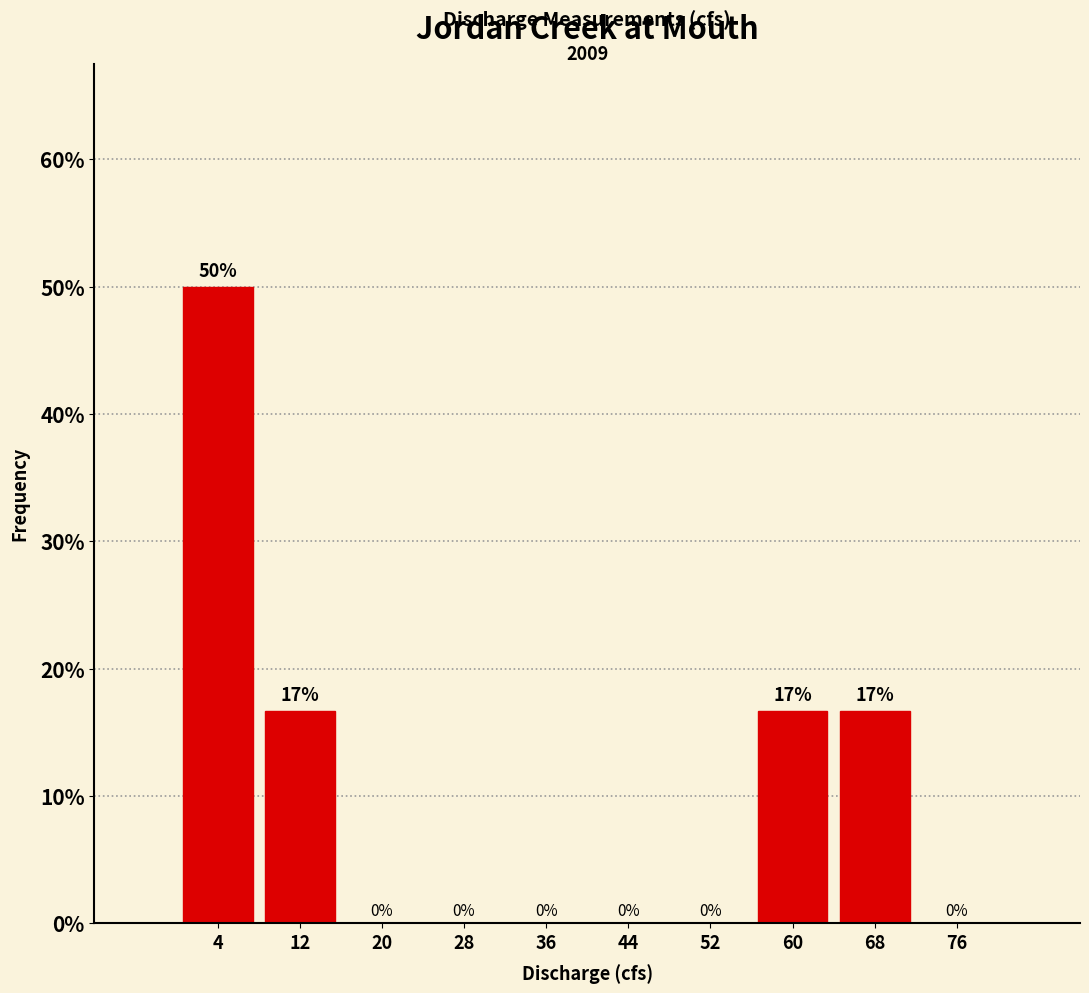

Which range on the x-axis has the tallest bar?

0 to 8